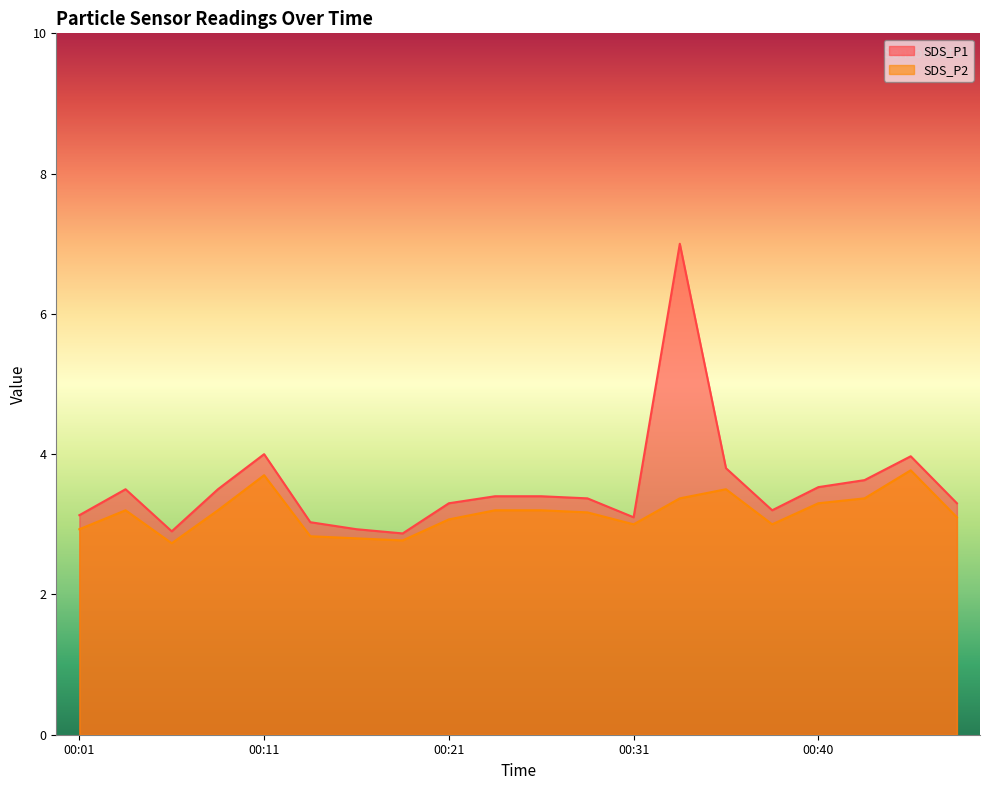

The value of SDS_P2 at 00:23 is 3.2. True or false?

True